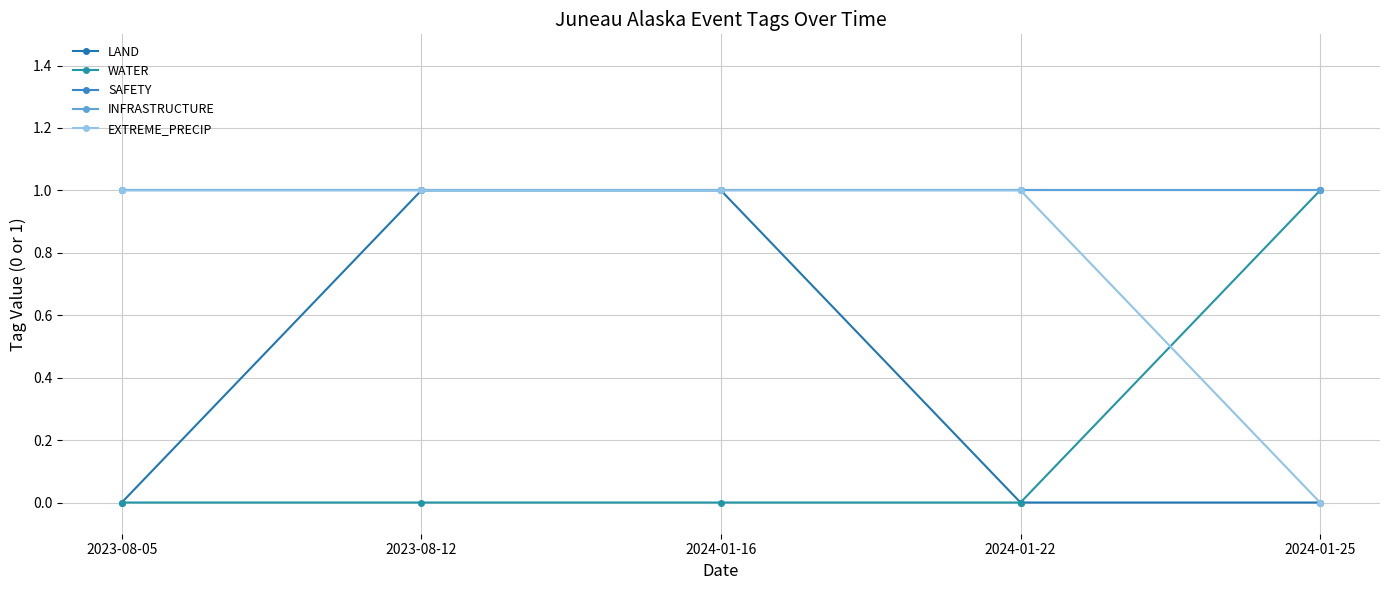

What is the value of the EXTREME_PRECIP point at the 2nd from the left?

1